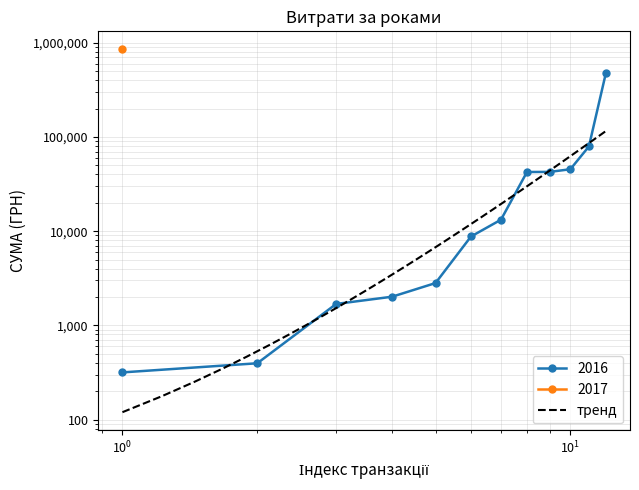

How many data points are above 13230?

5